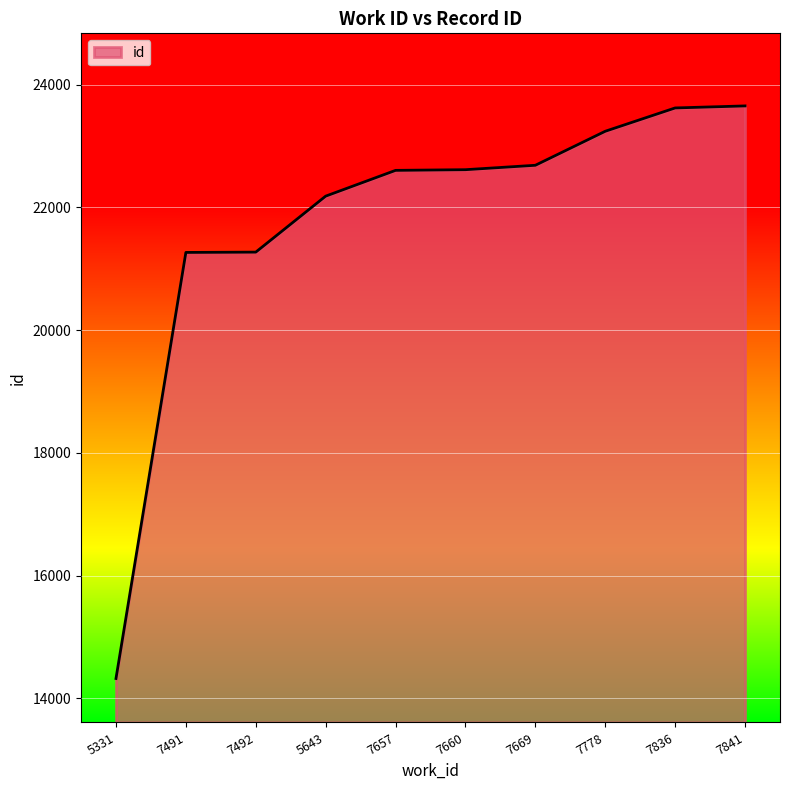

Does the chart display data point markers on the line(s)?

No